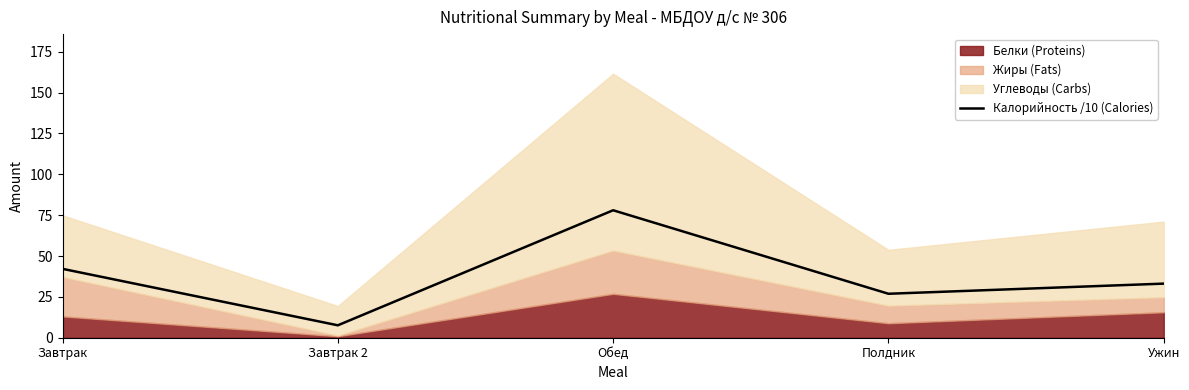

Approximately how many times larger is the value at Завтрак compared to Ужин?

1.3